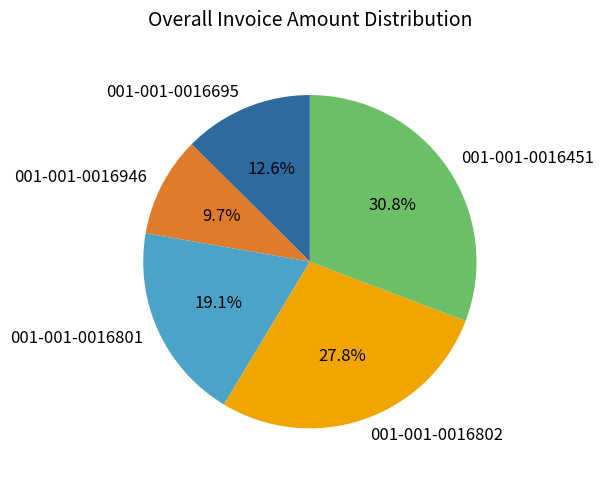

Count the number of slices in the pie.

5